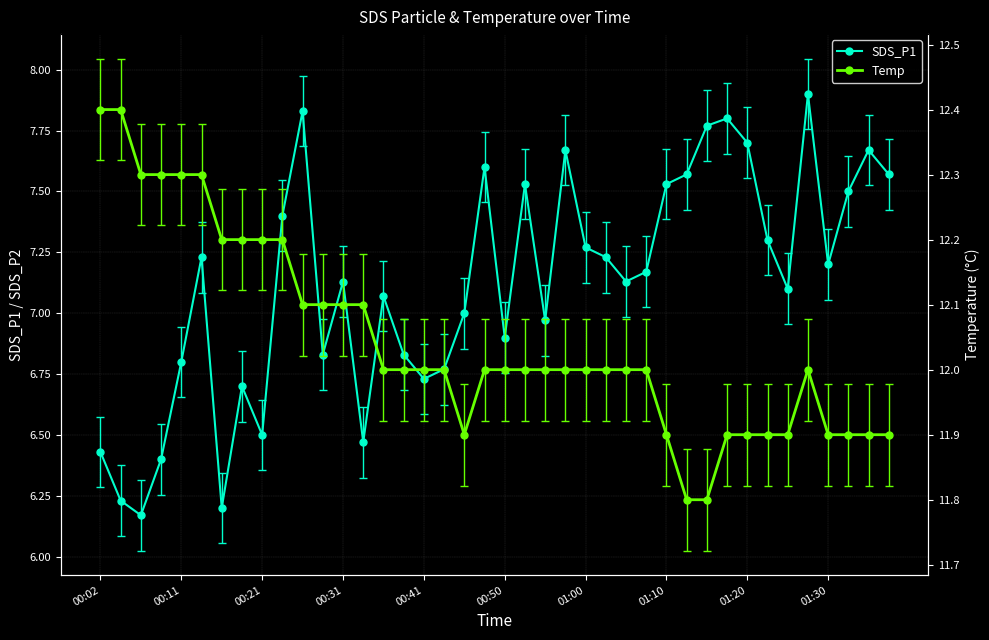

Does the chart have visible grid lines?

Yes